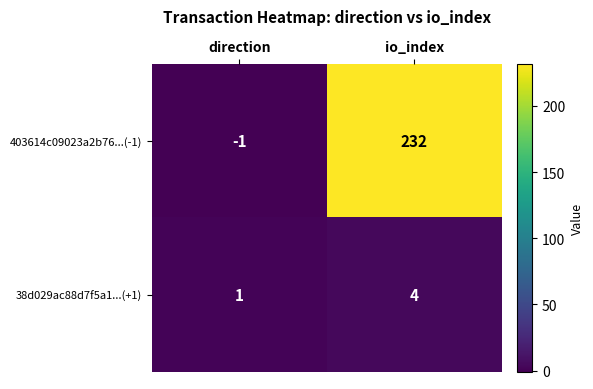

Which series has the largest total across all categories?

403614c09023a2b76...(-1)